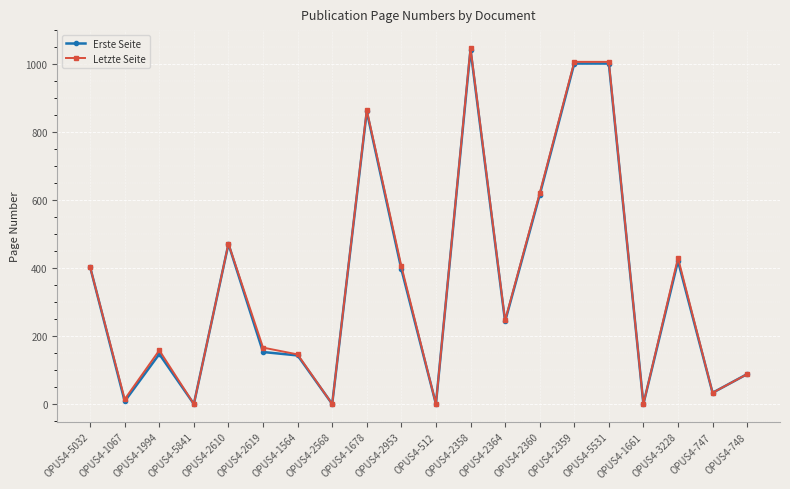

Between OPUS4-5032 and OPUS4-5531, which series saw the biggest shift?

Letzte Seite